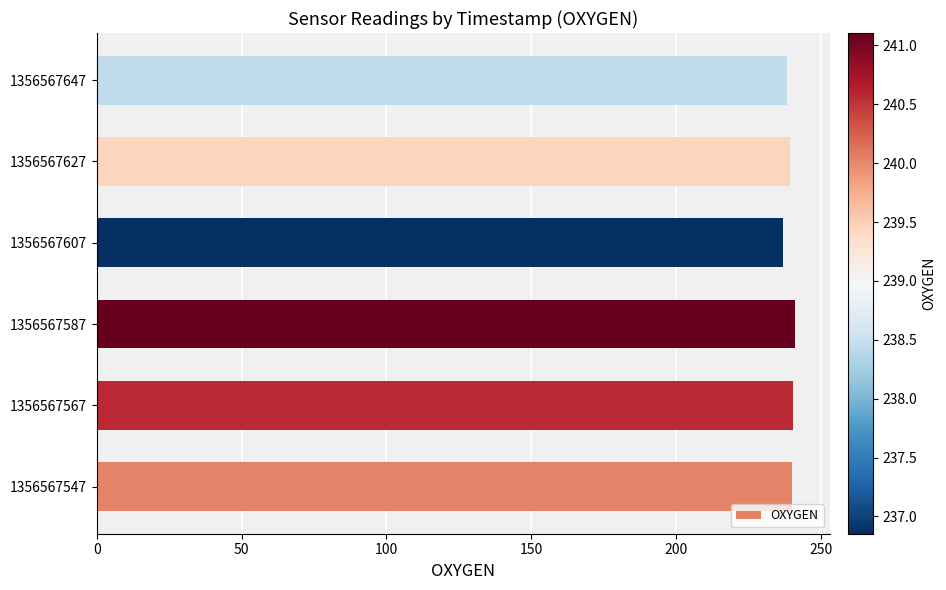

How many distinct data groups are displayed?

1